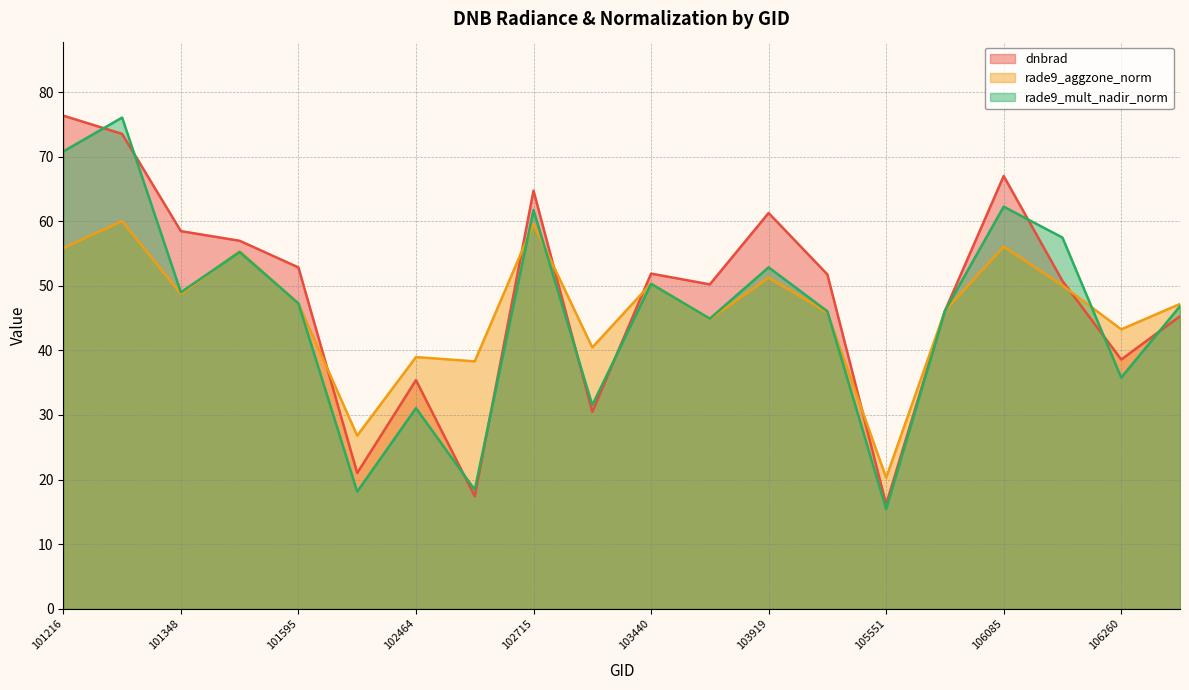

Where do rade9_mult_nadir_norm and dnbrad first cross each other?

101216 and 101225